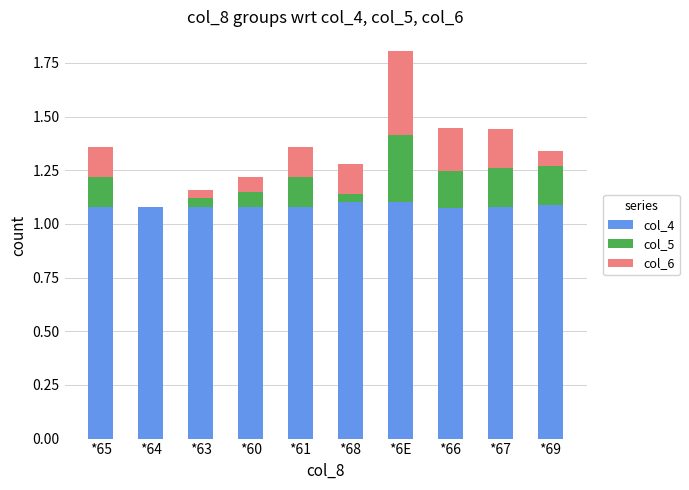

Count the number of data series in this chart.

3